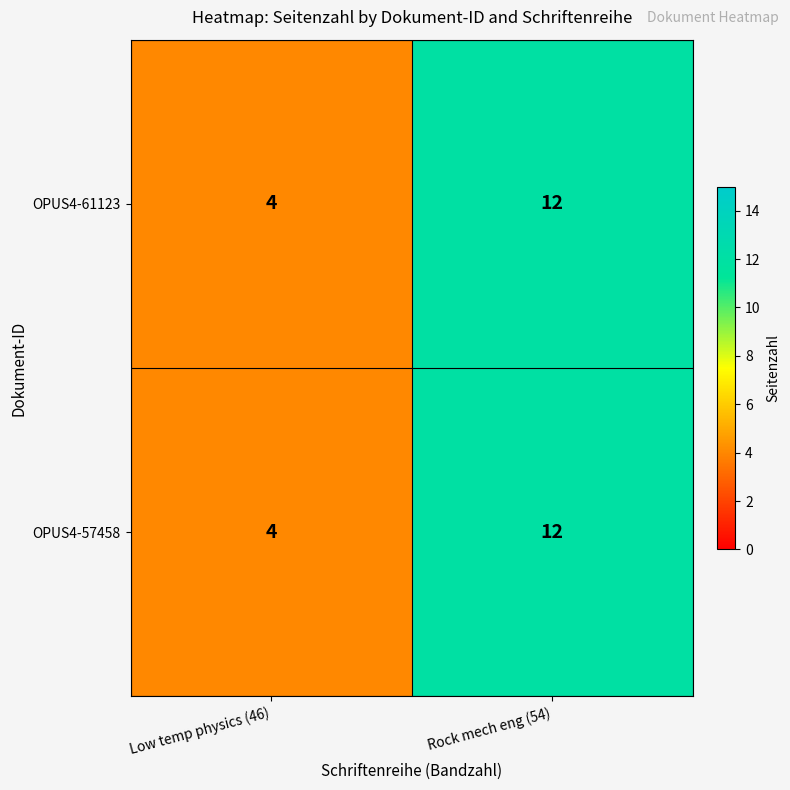

What is the average value of the OPUS4-57458 series?

8